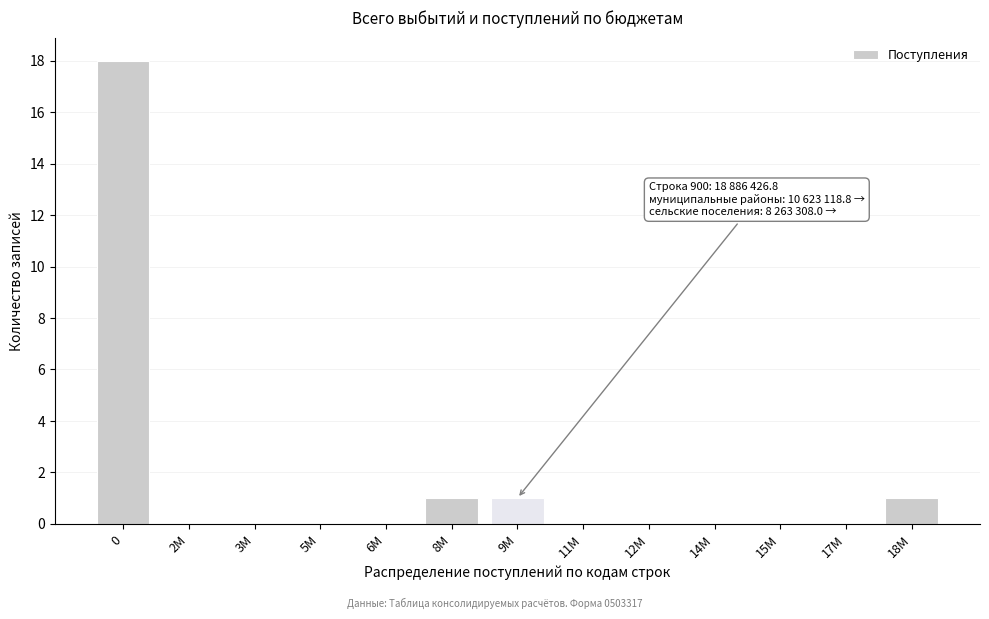

Reading left to right, transcribe all the data shown in this chart.

0=18	2M=0	3M=0	5M=0	6M=0	8M=1	9M=1	11M=0	12M=0	14M=0	15M=0	17M=0	18M=1